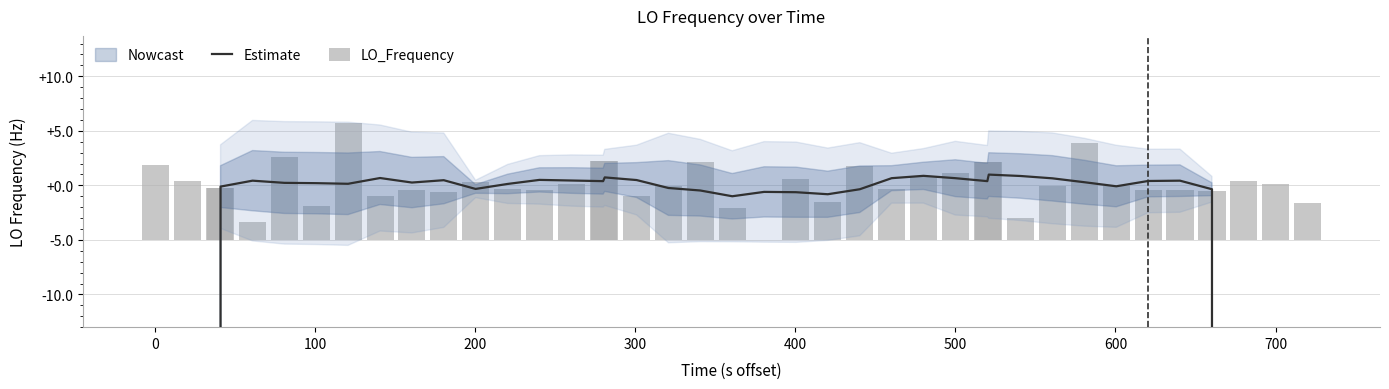

The value of LO_Frequency at 500 is 8.1. True or false?

False